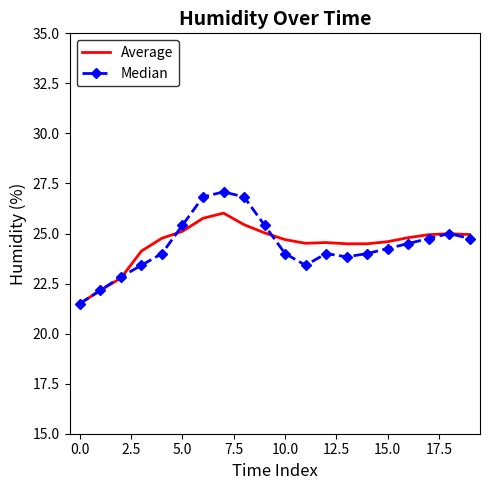

What is the lowest value of the Average series?

21.5